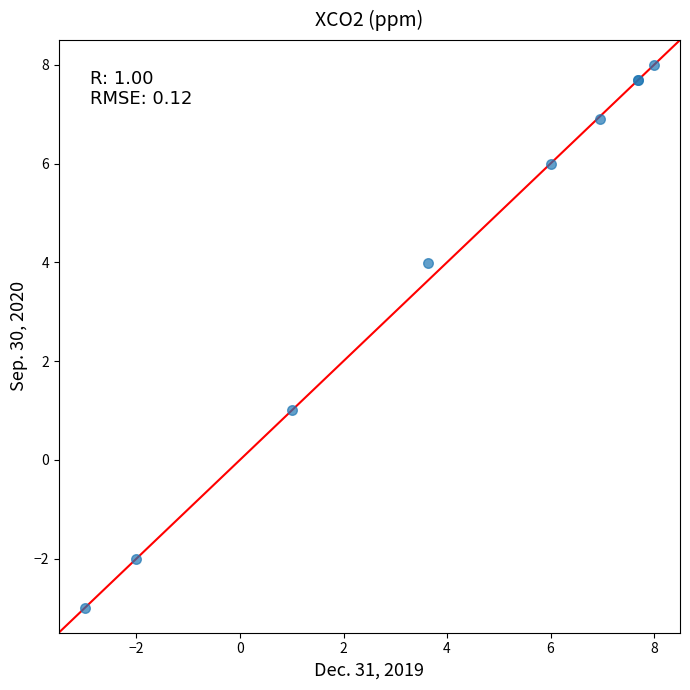

What Y value in the scatter plot is closest to 2?

1.0